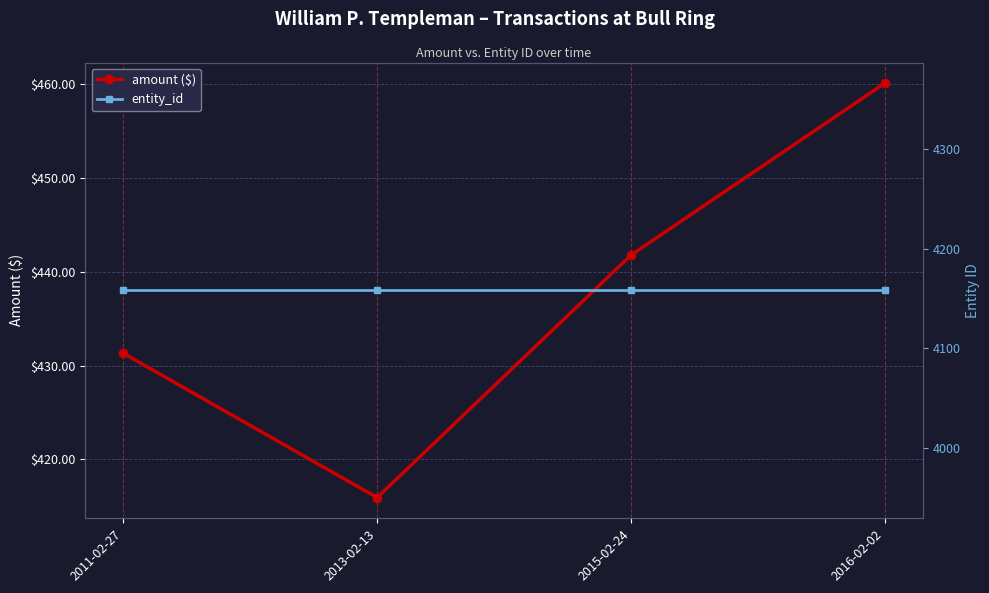

Is it true that entity_id equals 4158.0 at 2016-02-02?

True